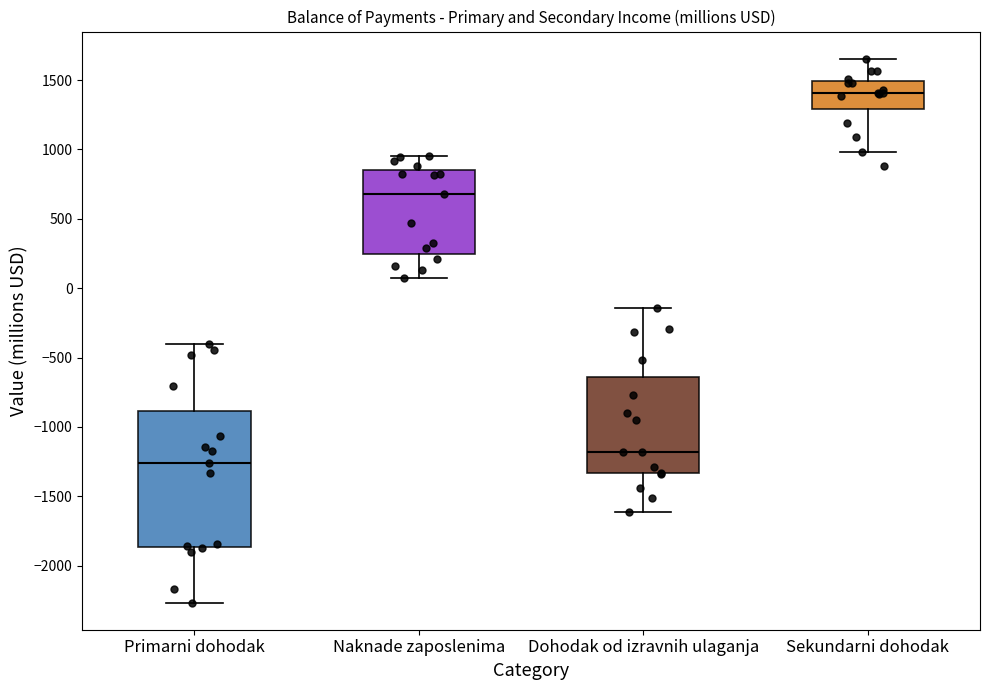

Which box's median line is the highest?

Sekundarni dohodak